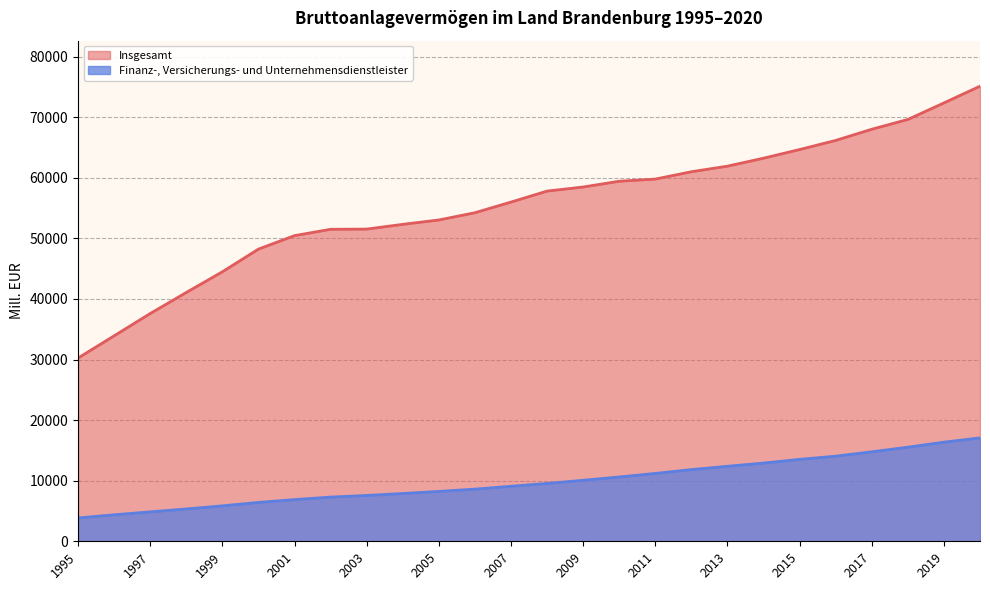

Which series has the widest spread of values?

Insgesamt